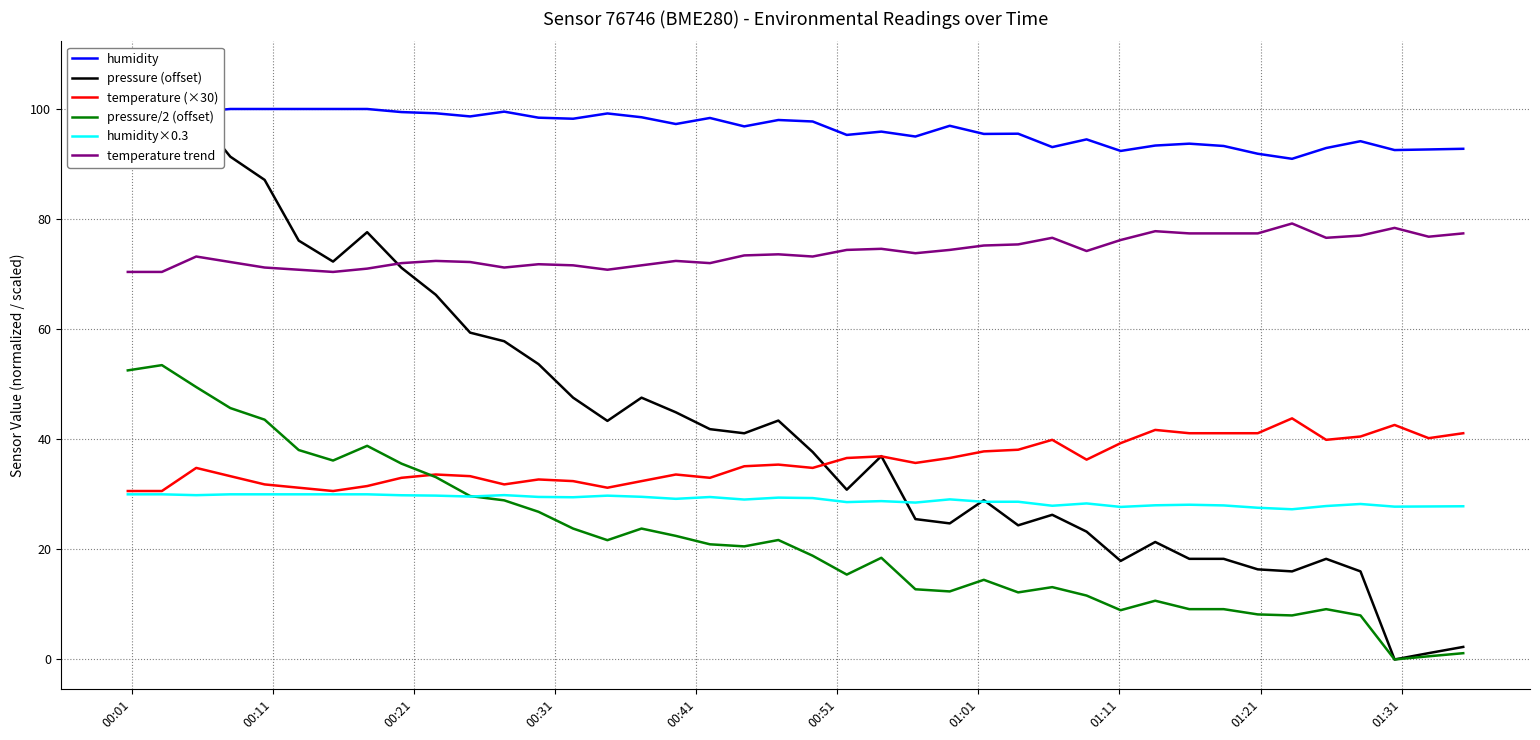

How many data points in humidity are above 97?

20